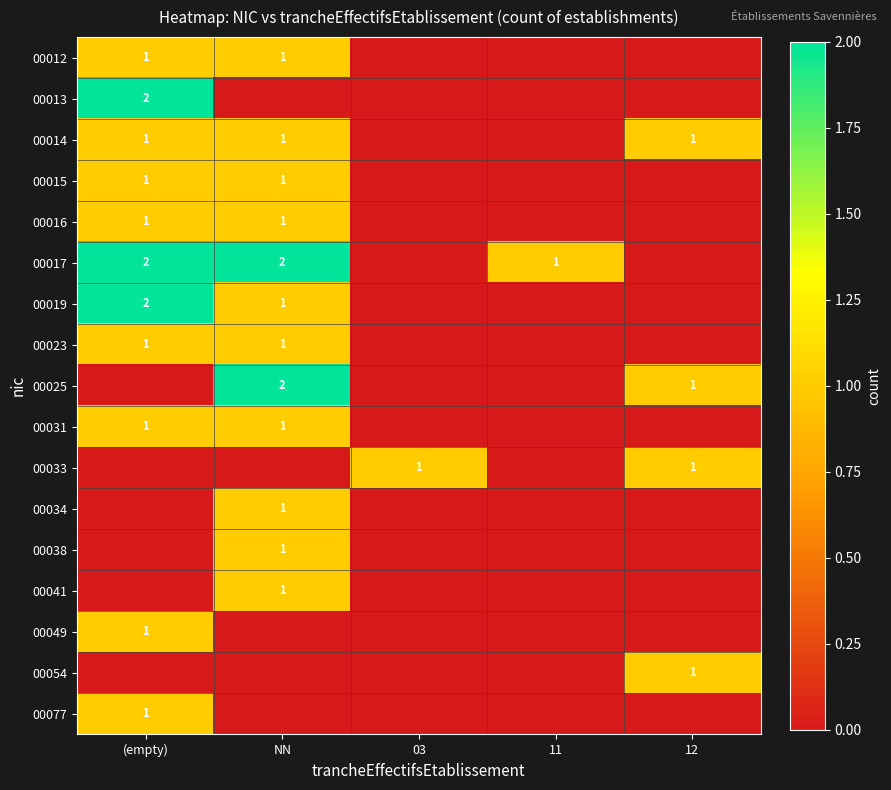

The value of 00015 at NN is 1. True or false?

True